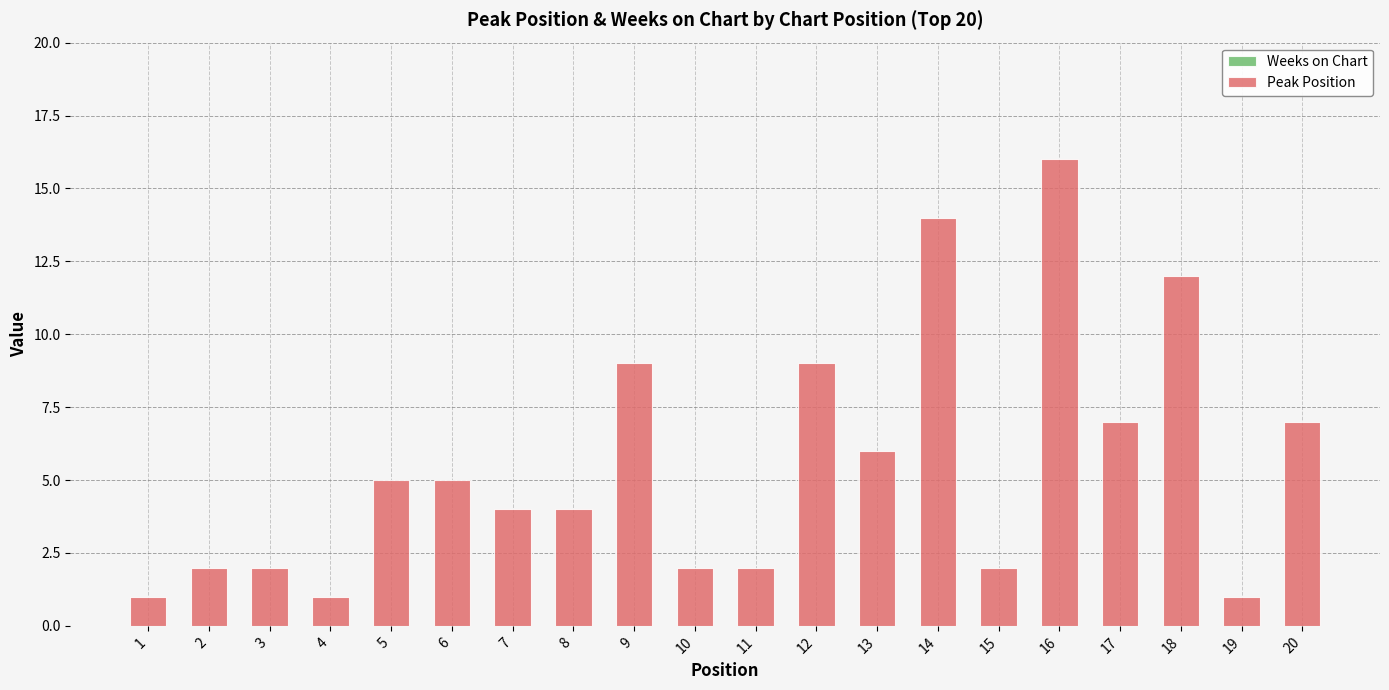

How many distinct data groups are displayed?

1